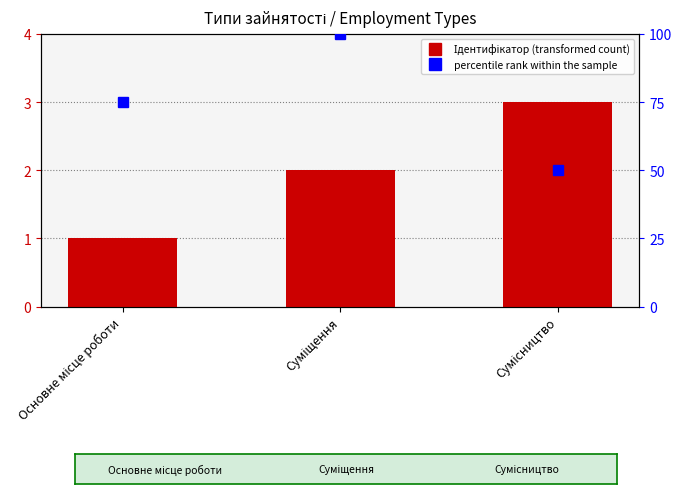

Which label corresponds to the largest value in the chart?

Сумісництво